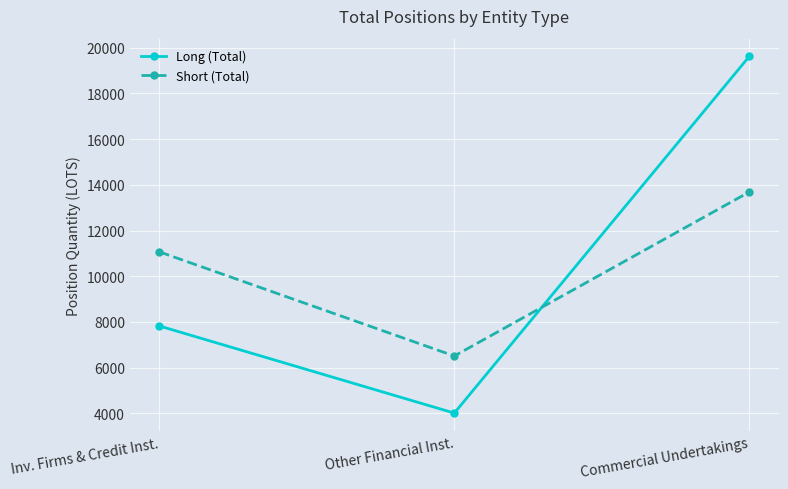

The Long (Total) series shows 31384.1 at Commercial Undertakings. True or false?

False